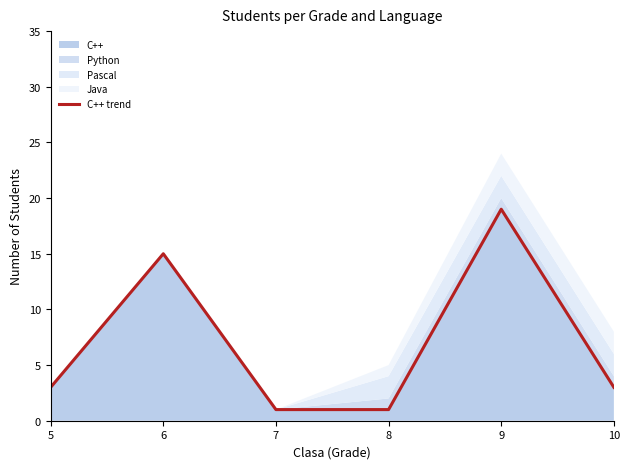

What is the difference between the values at 8 and 5?

2